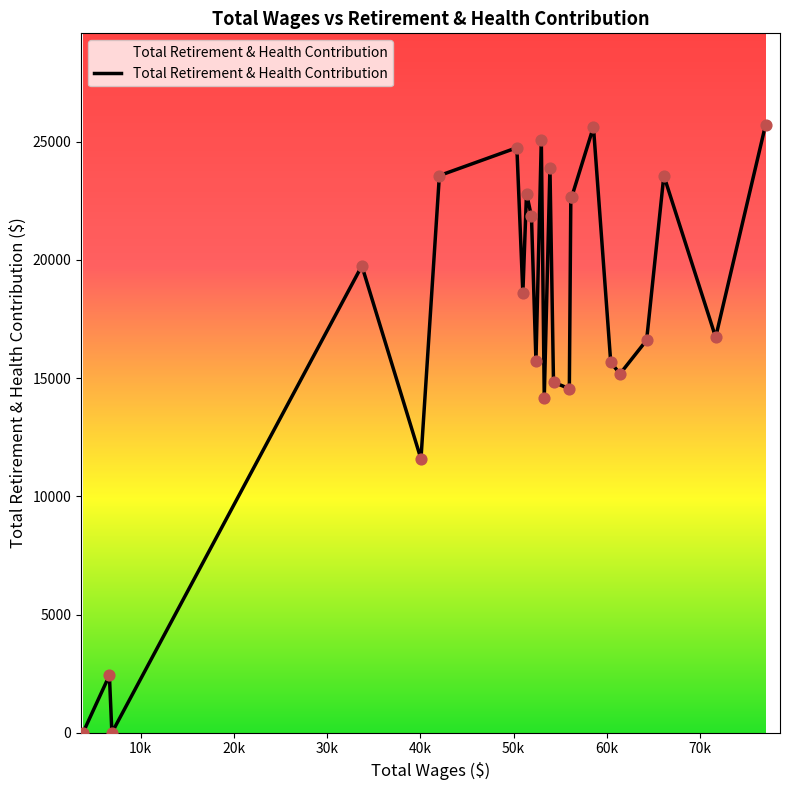

What is the maximum value shown in the chart?

25729